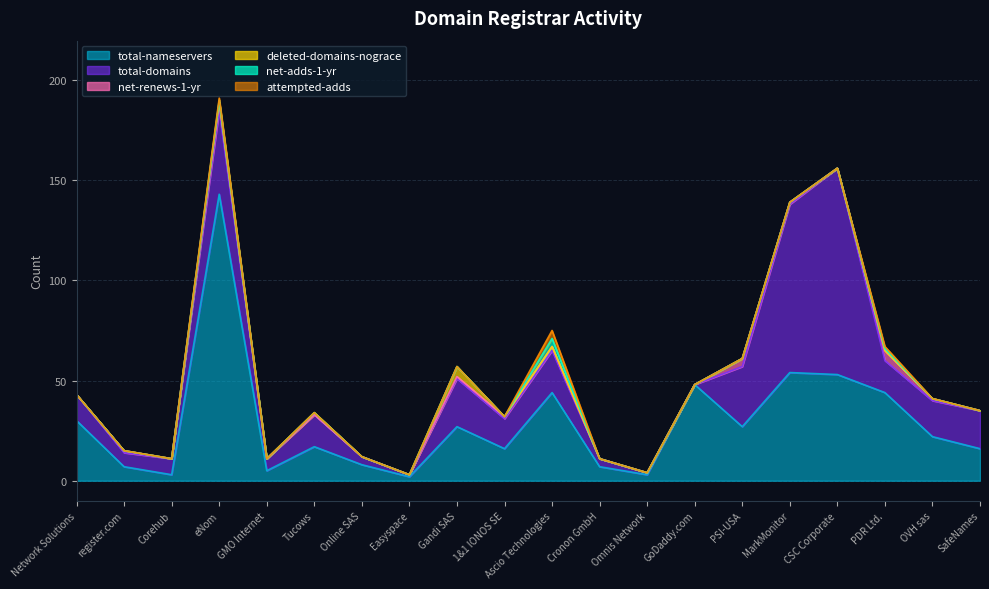

Between Cronon GmbH and OVH sas, which series saw the biggest shift?

total-nameservers